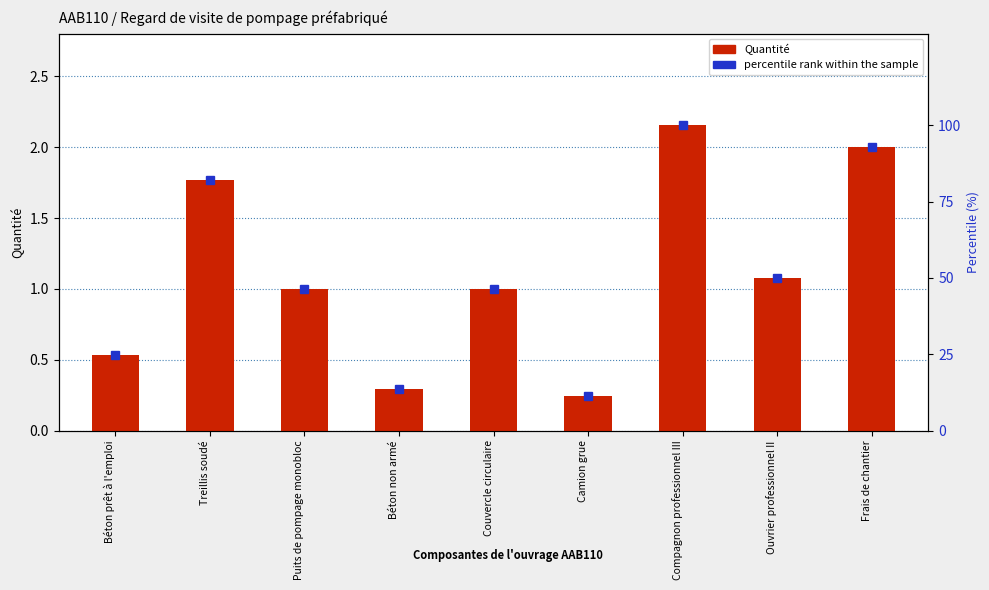

Reading left to right, transcribe all the data shown in this chart.

Quantité: 0.5	1.8	1.0	0.3	1.0	0.2	2.2	1.1	2.0
percentile rank within the sample: 24.6	82.0	46.4	13.6	46.4	11.4	100.0	50.0	92.8